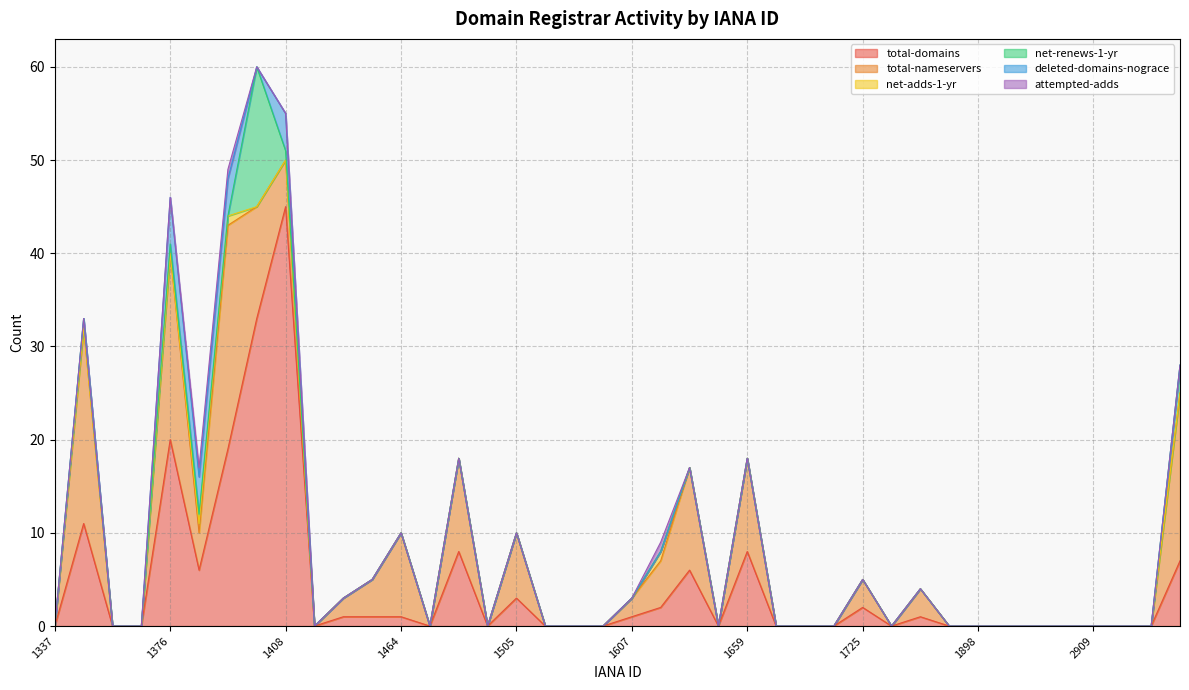

Between 1599 and 2909, which series saw the biggest shift?

total-domains